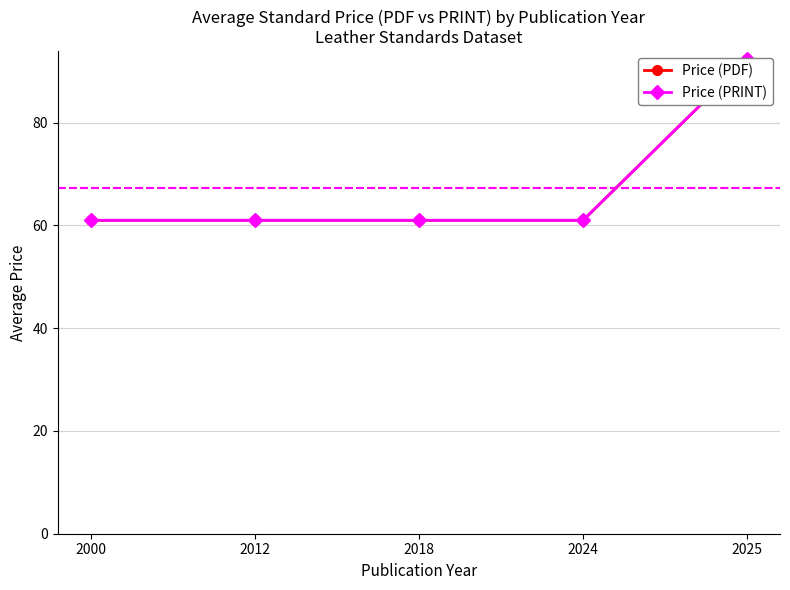

Is the value of Price (PRINT) at 2025 greater than the value of Price (PDF) at 2025?

No